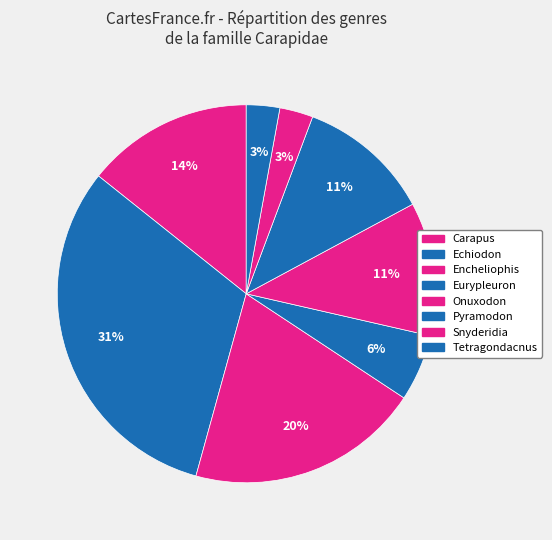

To the nearest percent, what is the average slice percentage?

12%